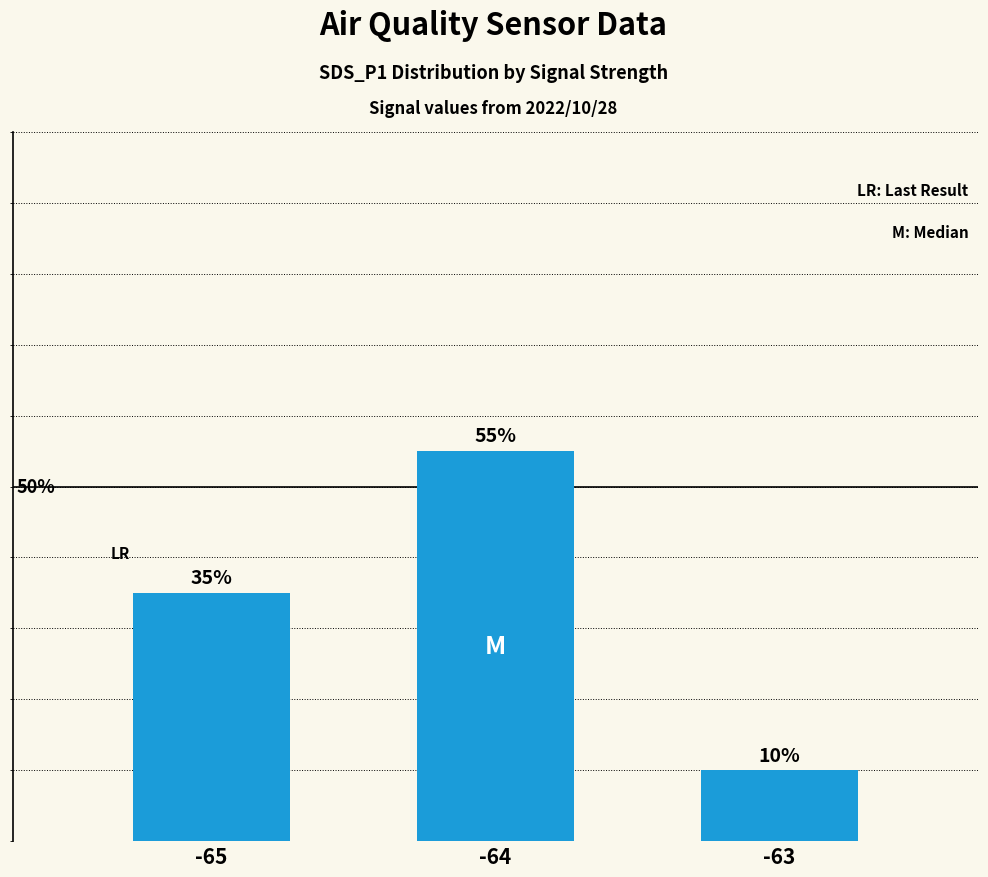

Rank the categories by value from lowest to highest.

-63, -65, -64